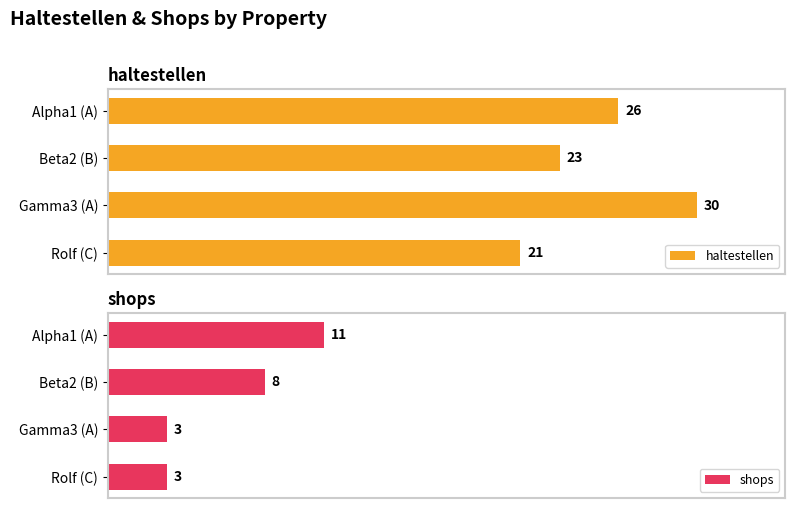

Which series has the largest total across all categories?

haltestellen